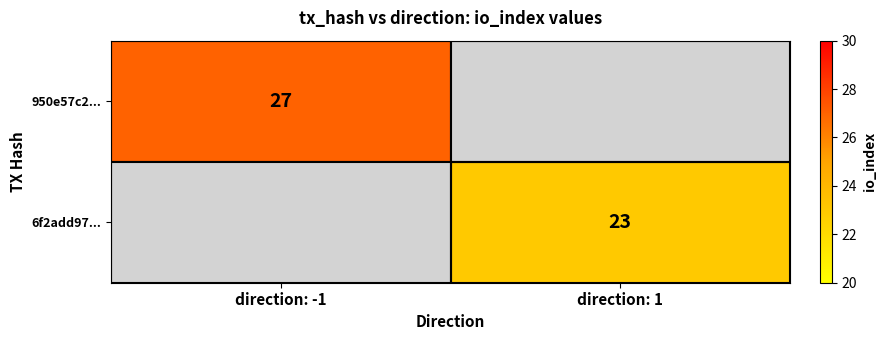

Is it true that 950e57c2... equals 27 at direction: -1?

True